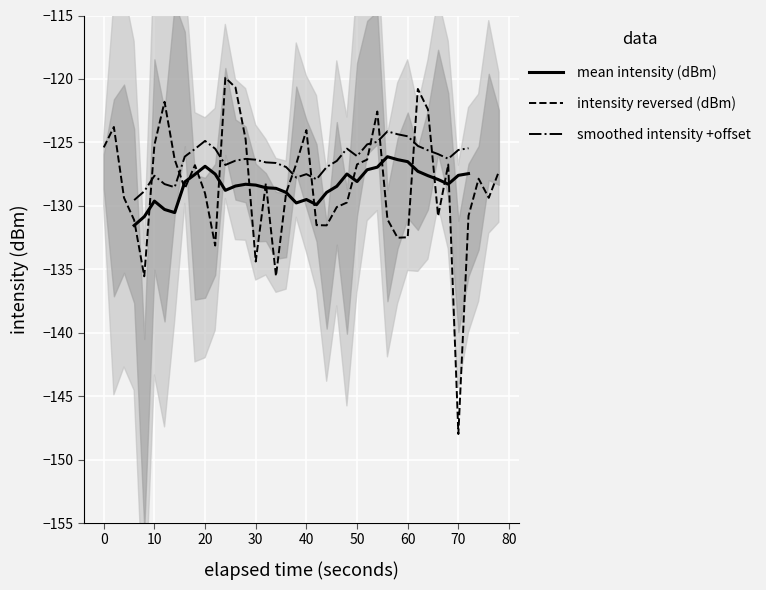

Is this an area chart (filled region under the line)?

No